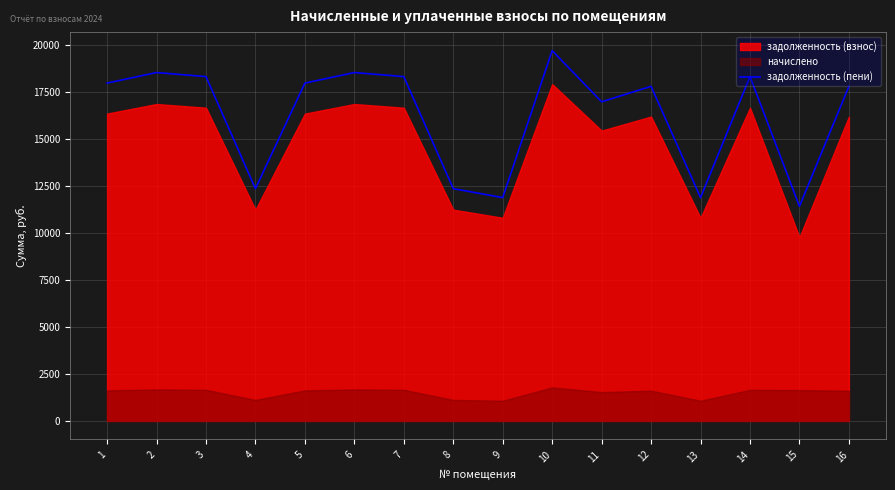

What is the change in value from 2 to 10?

+1166.1